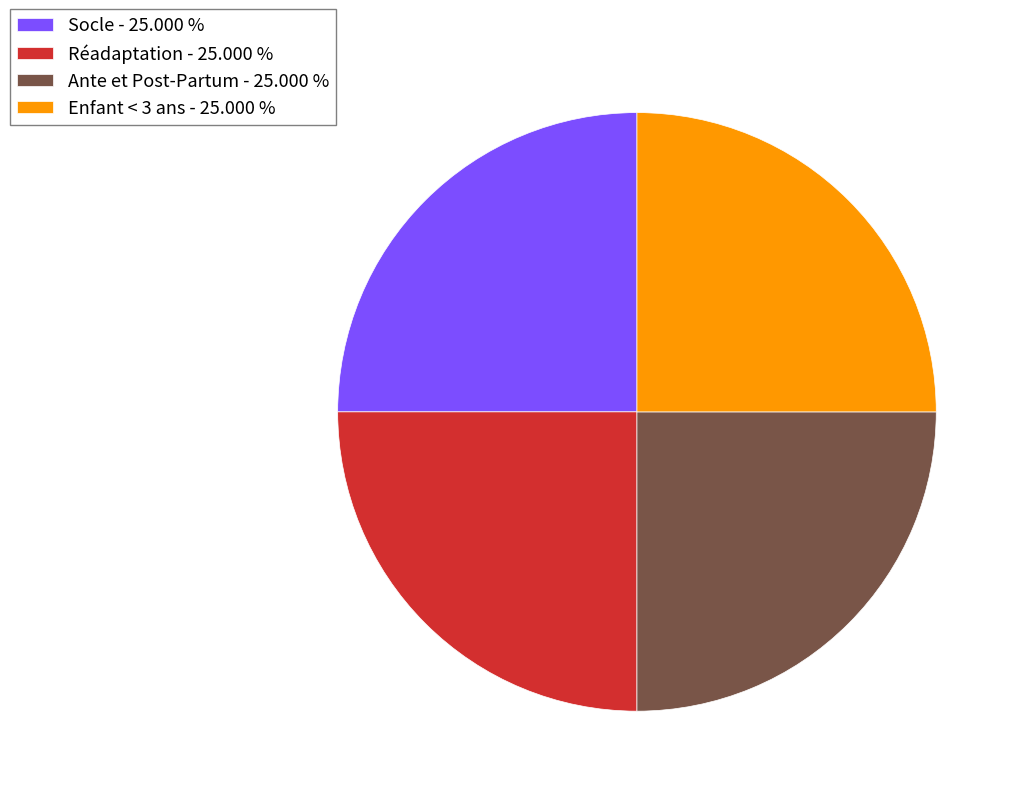

How many slices are in this pie chart?

4